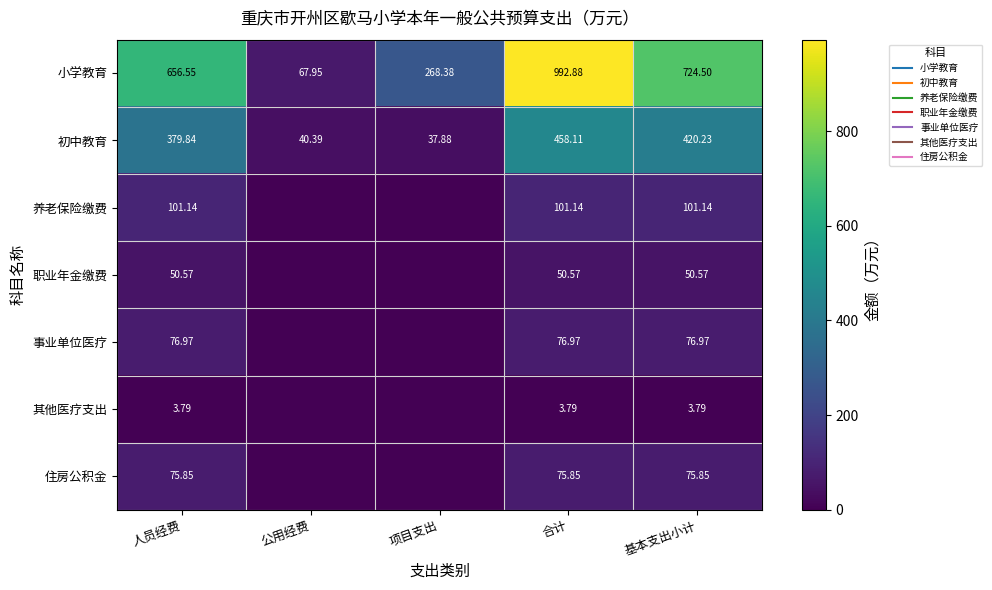

At how many categories does at least one series exceed 193?

4